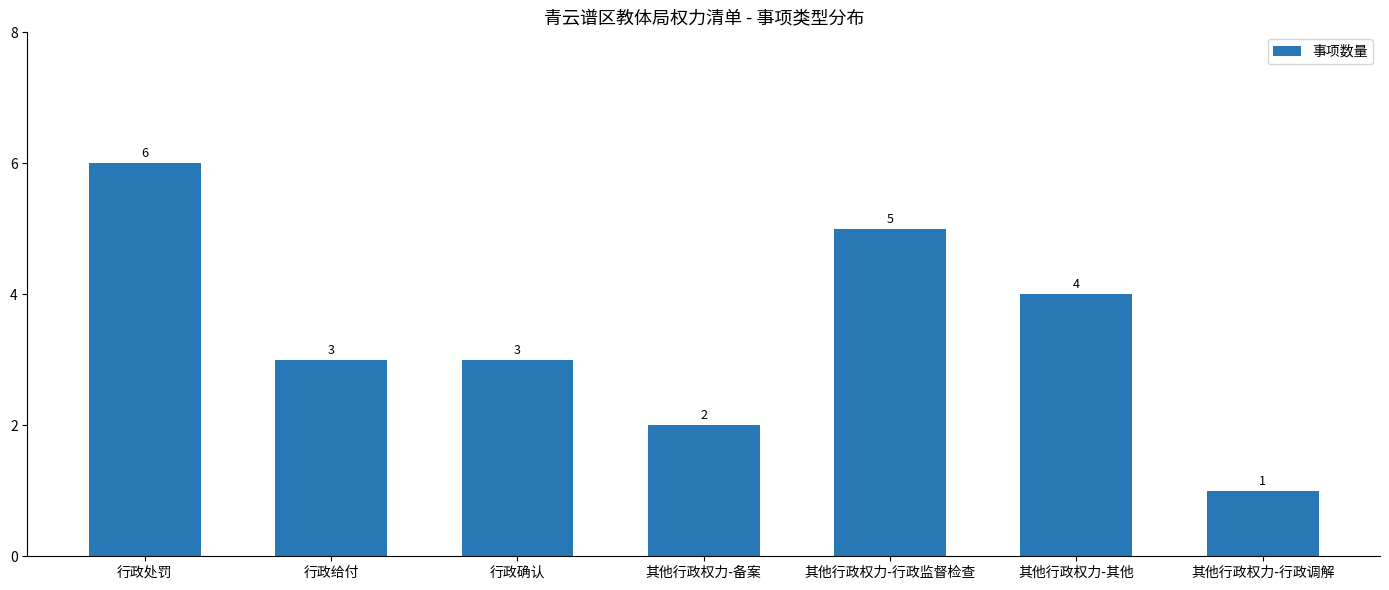

What is the value of the 6th bar from the left?

4